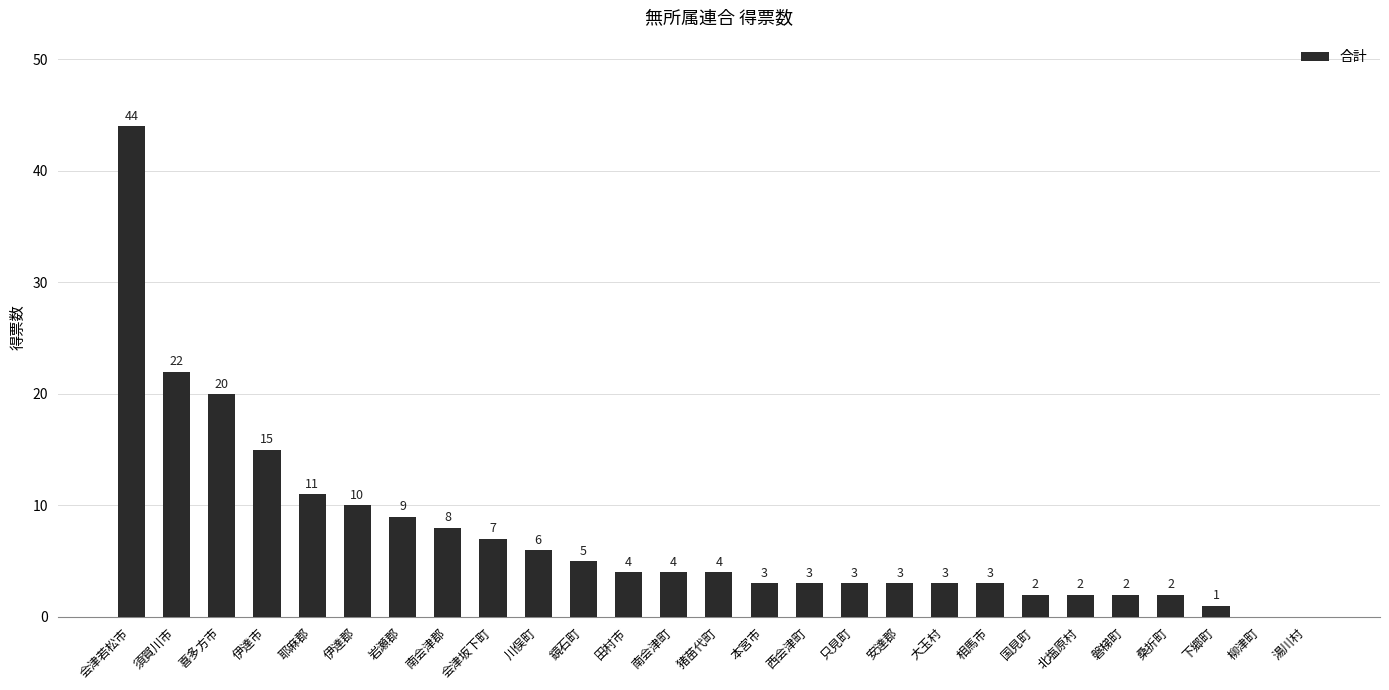

Which has a higher value, 猪苗代町 or 相馬市?

猪苗代町